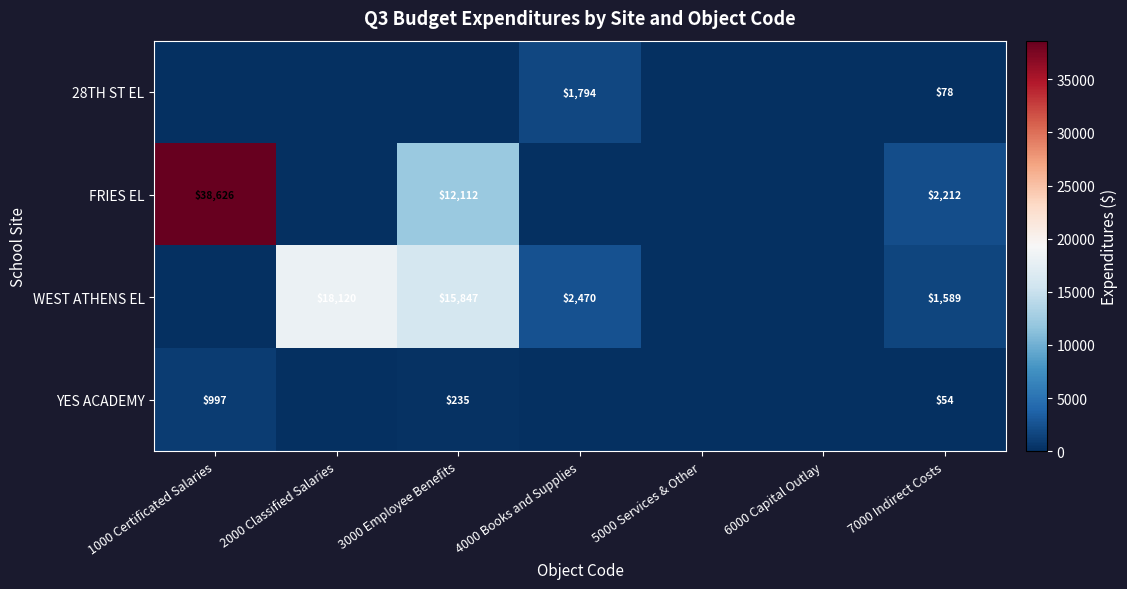

What is the difference between the highest and lowest values at 7000 Indirect Costs?

2158